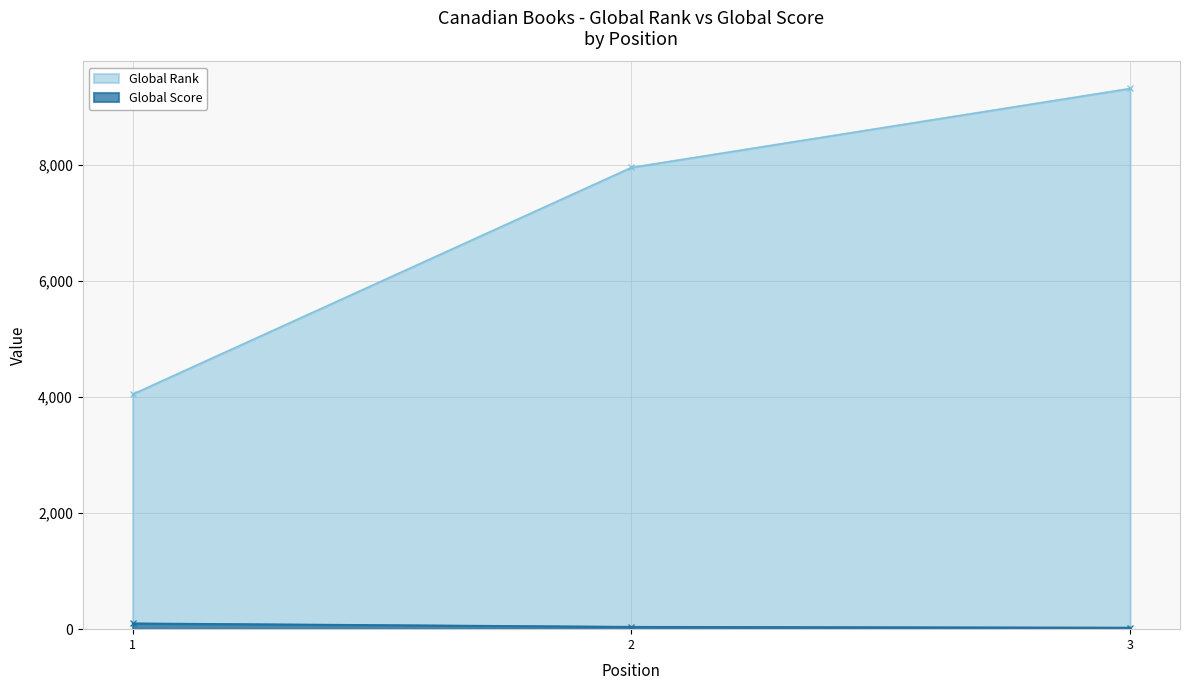

Which series has the largest total across all categories?

Global Rank